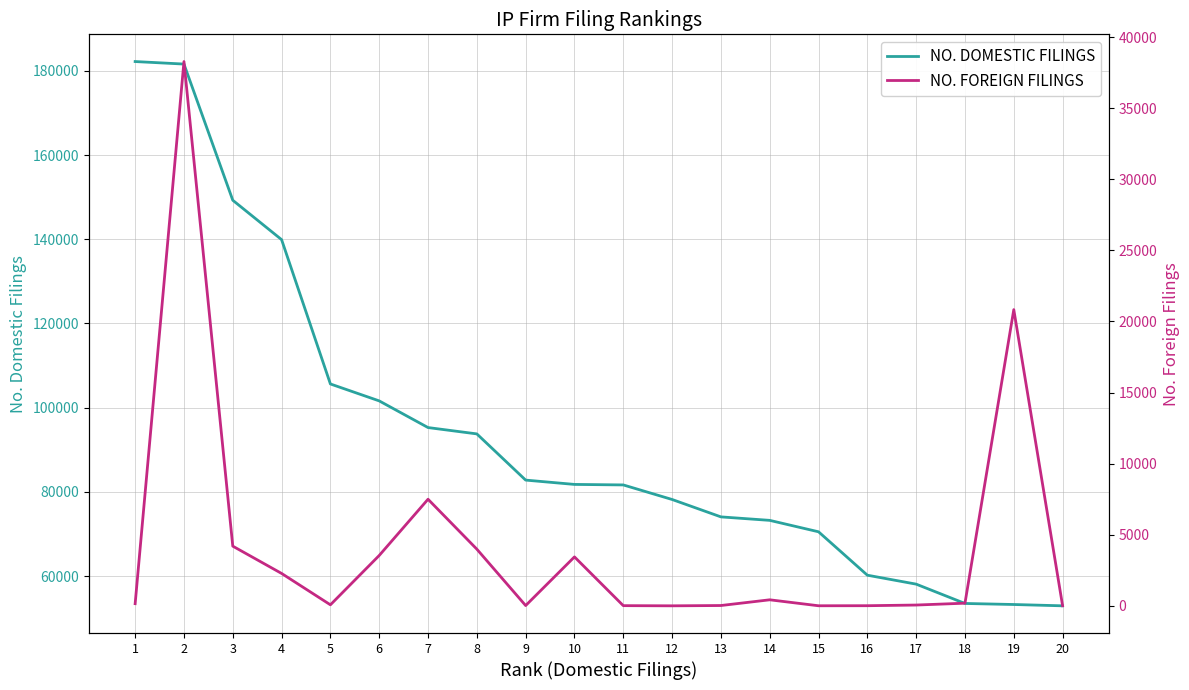

Count the number of data series in this chart.

2